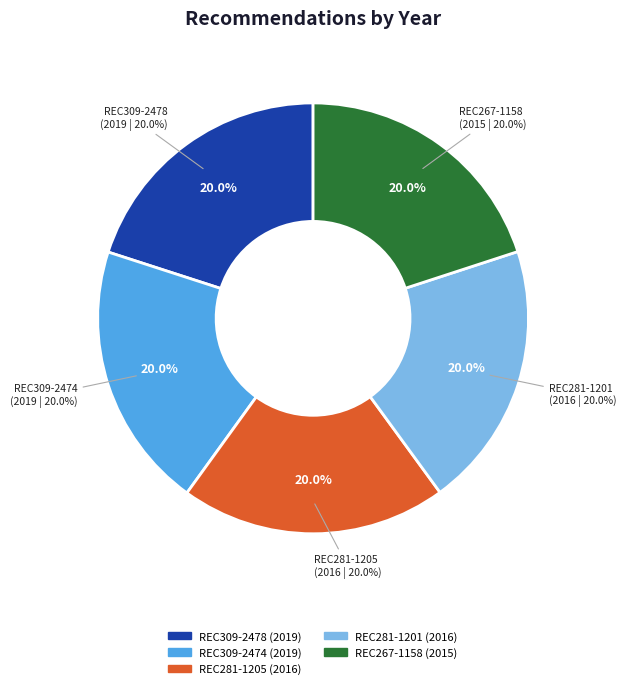

To the nearest percent, what portion does REC309-2474 represent?

20%